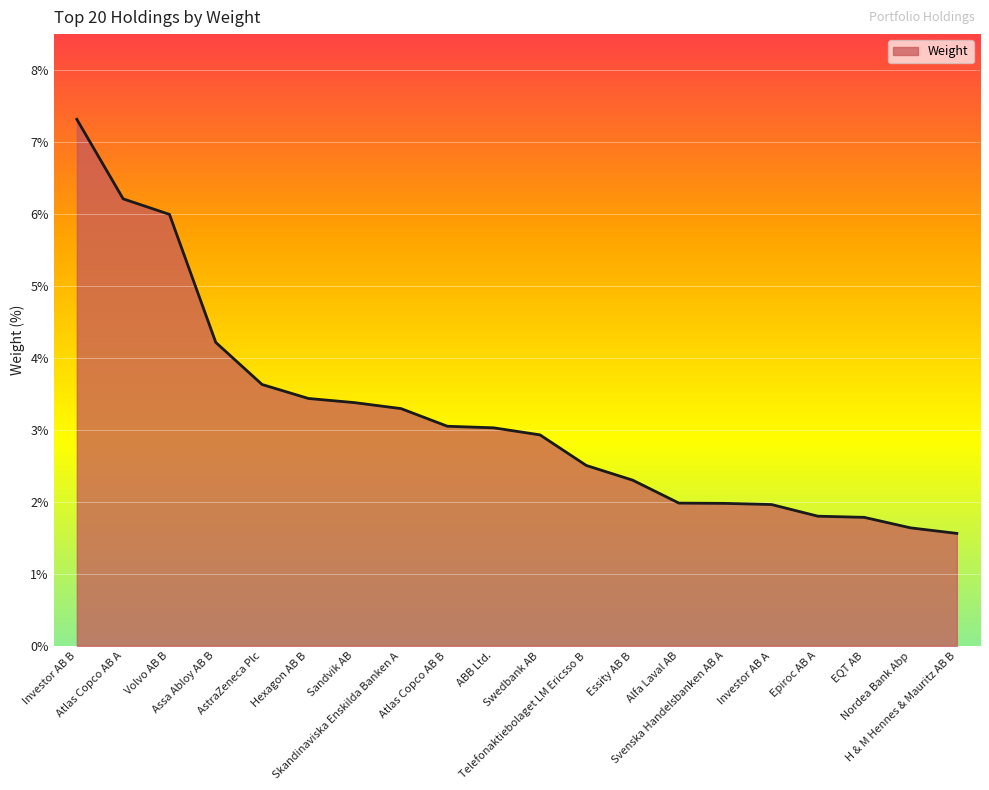

Read the value at Investor AB A.

2.0